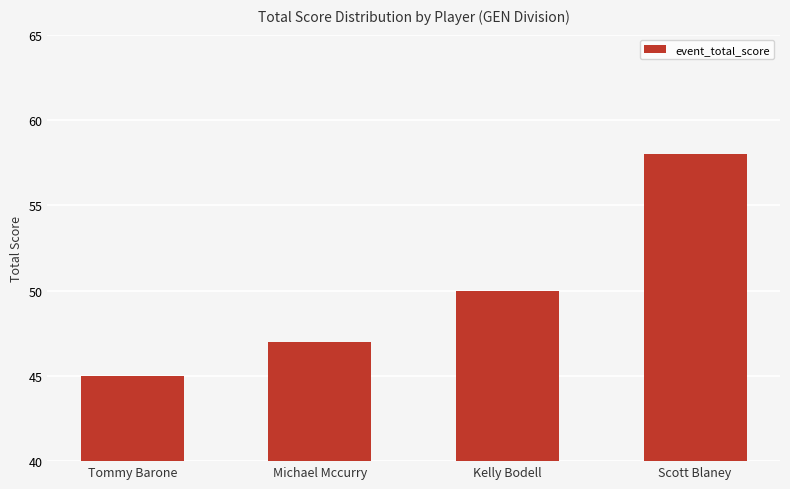

How many series are shown in this chart?

1